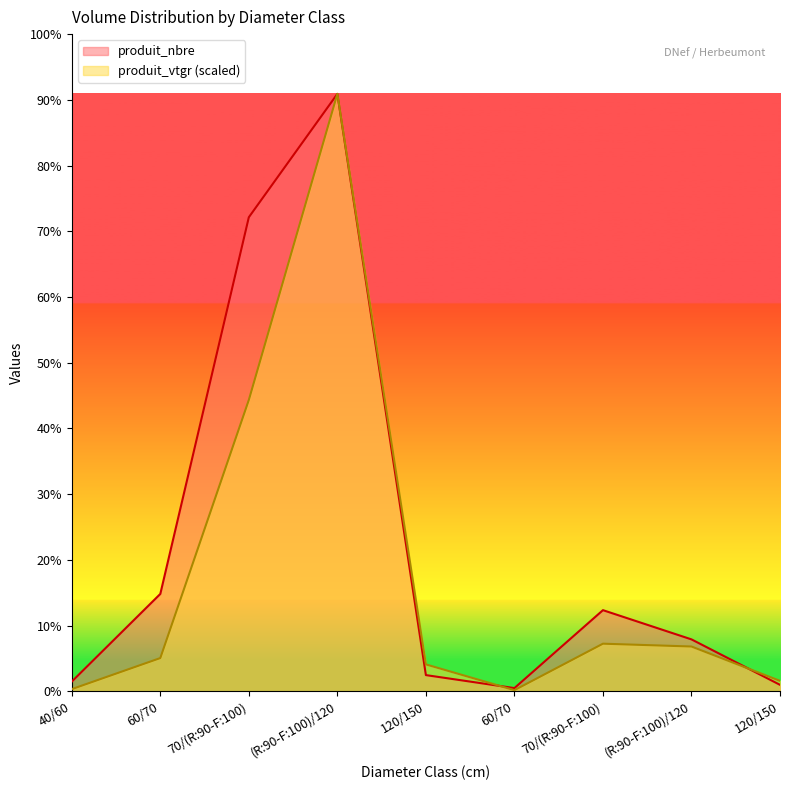

Where do produit_nbre and produit_vtgr first cross each other?

120/150 and 60/70